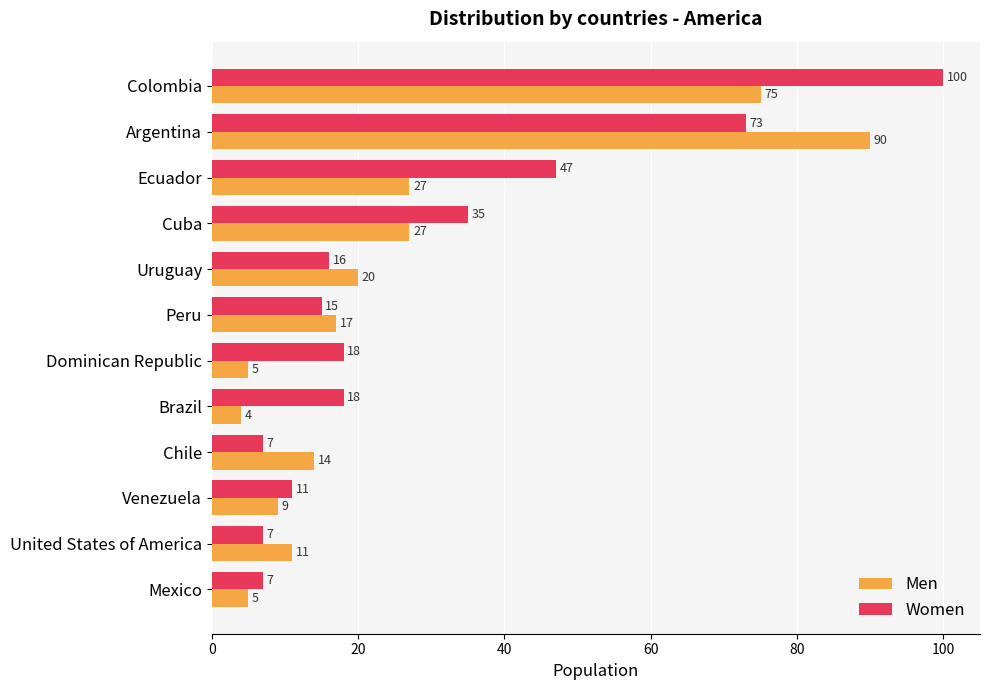

The value of Women at Argentina is 73. True or false?

True